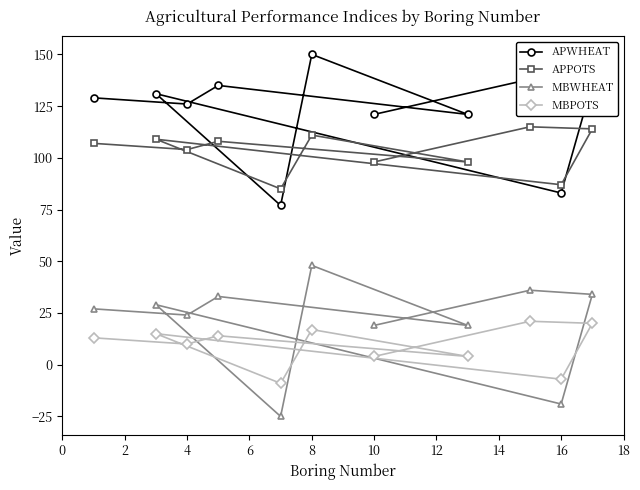

How many interior local peaks does the MBPOTS series have?

4